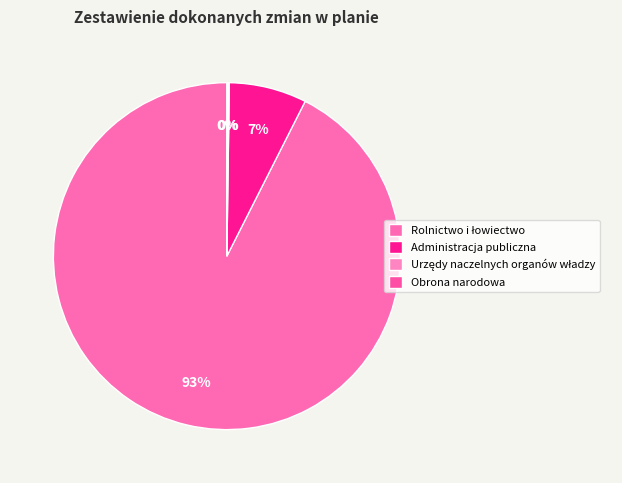

To the nearest percent, what percentage of the pie is Rolnictwo i łowiectwo?

93%